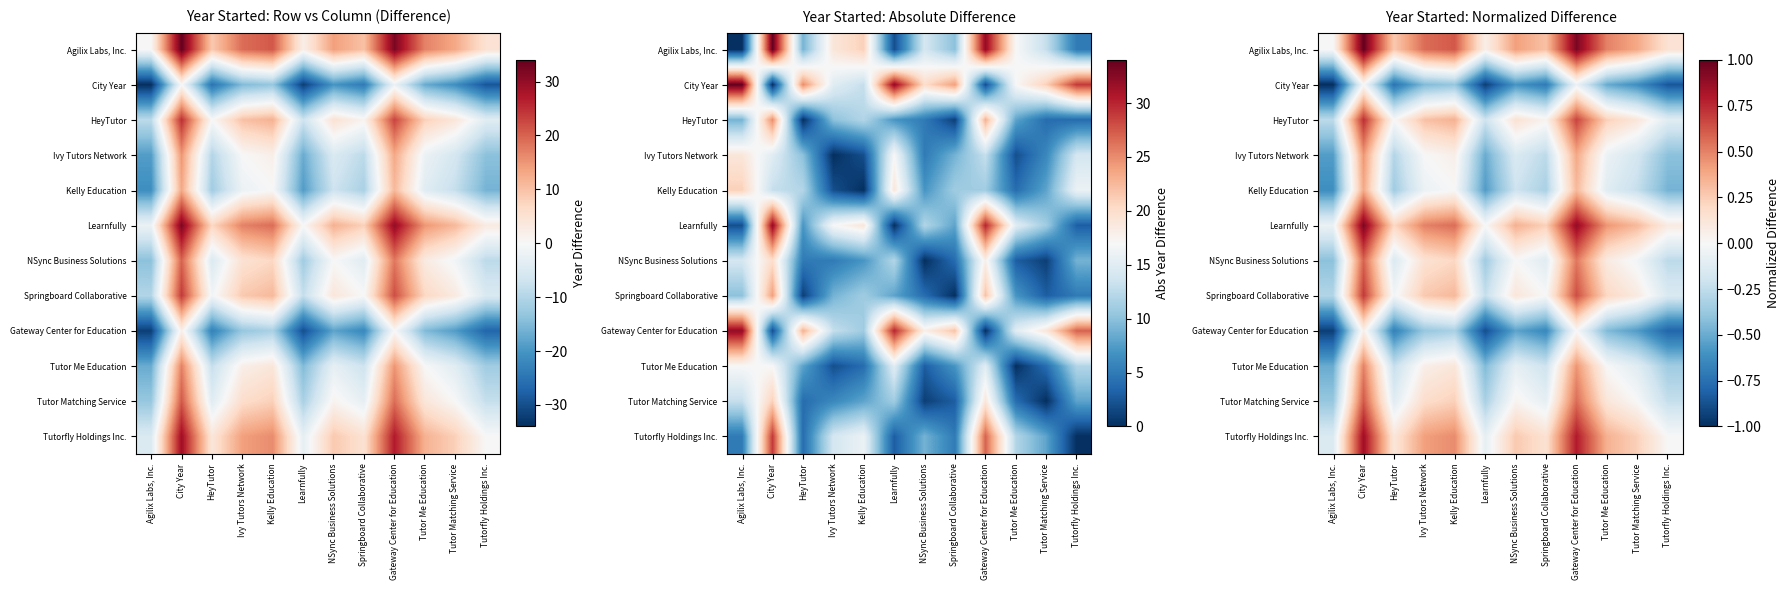

List the labels in order of NSync Business Solutions value, smallest first.

Agilix Labs, Inc., Learnfully, Tutorfly Holdings Inc., HeyTutor, Springboard Collaborative, Tutor Matching Service, NSync Business Solutions, Tutor Me Education, Ivy Tutors Network, Kelly Education, Gateway Center for Education, City Year